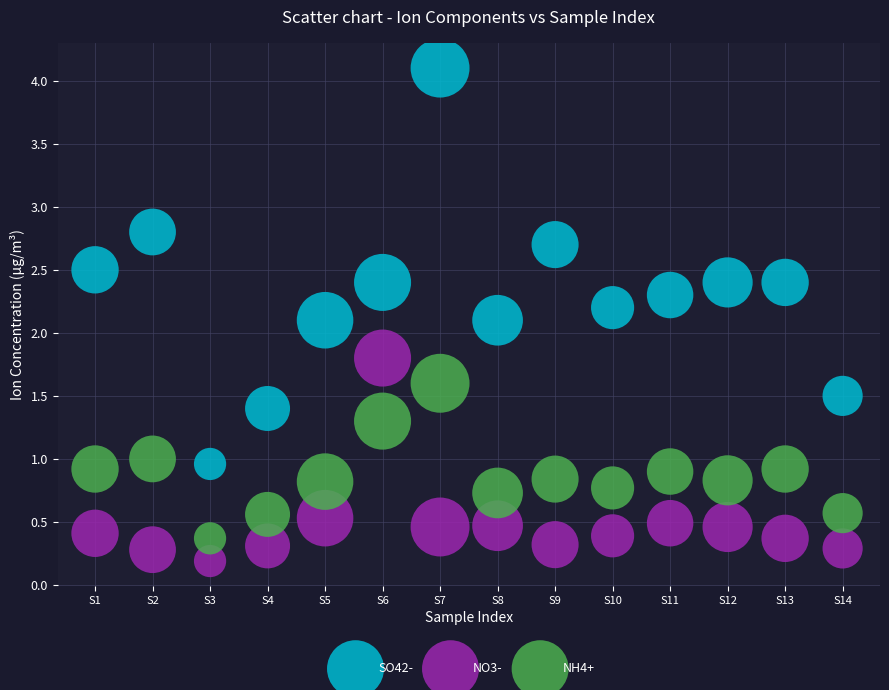

What are all the series names shown in the legend?

SO42-, NO3-, NH4+